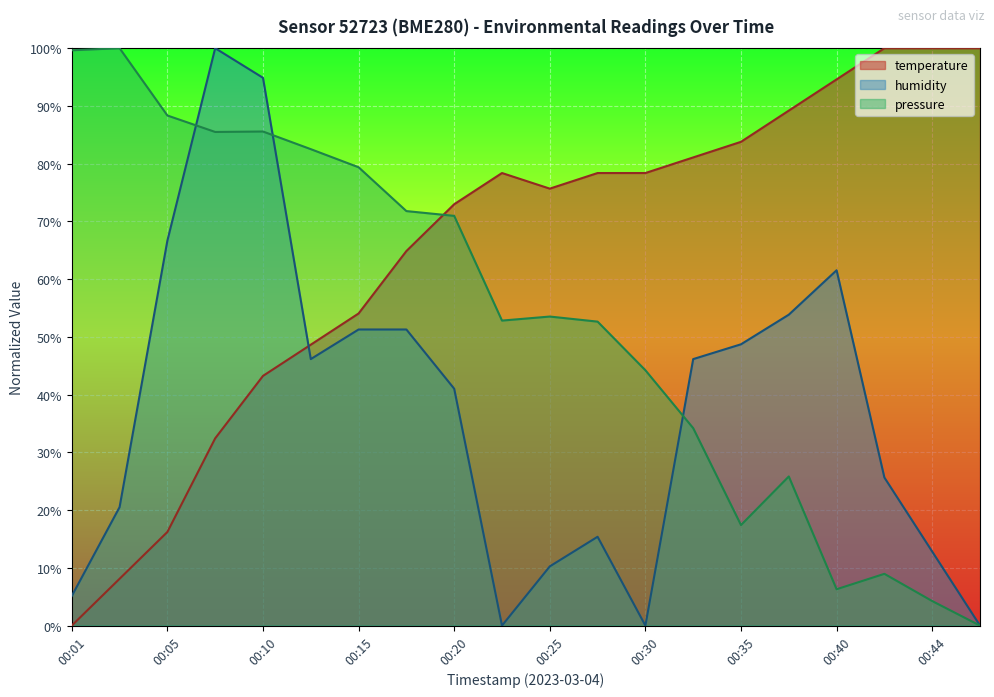

In temperature, how many points are higher than both neighbors (excluding endpoints)?

1